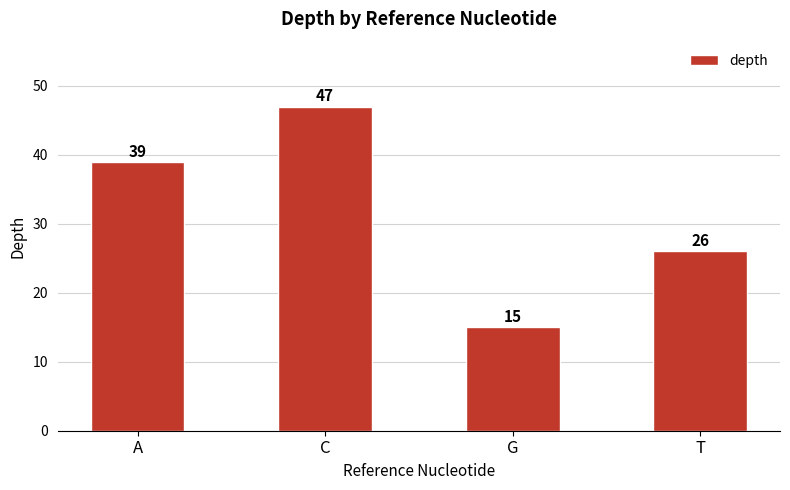

At which category does the chart reach its minimum across all series?

G